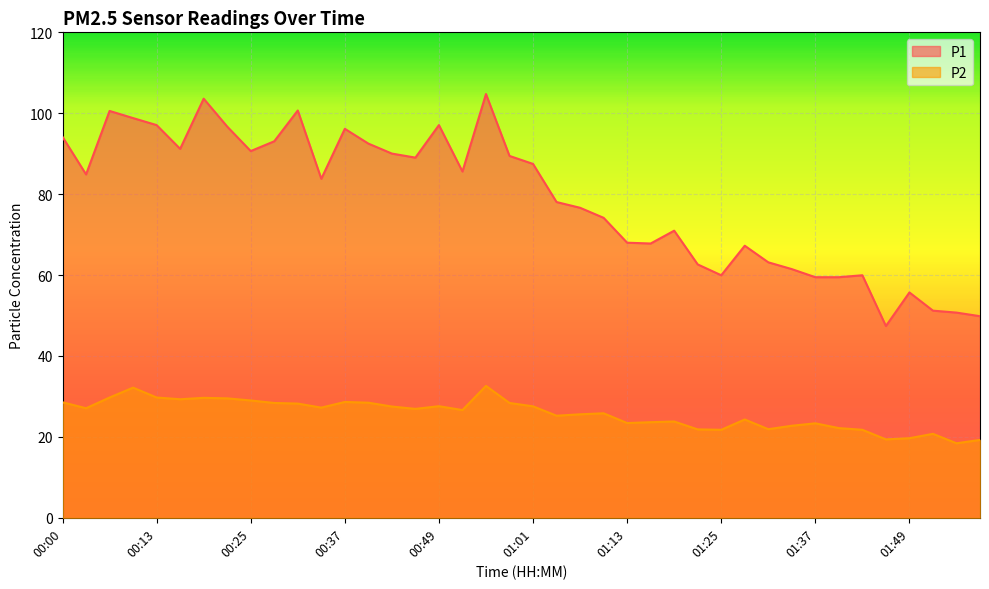

Between 00:07 and 00:58, which series saw the biggest shift?

P1